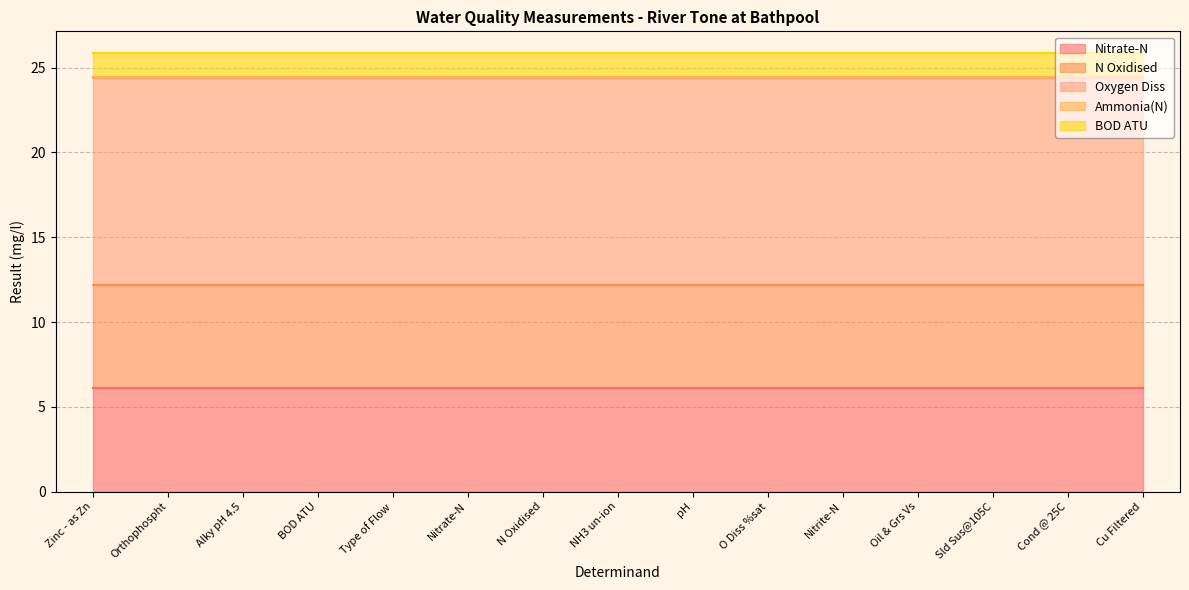

What is the smallest value displayed?

0.1